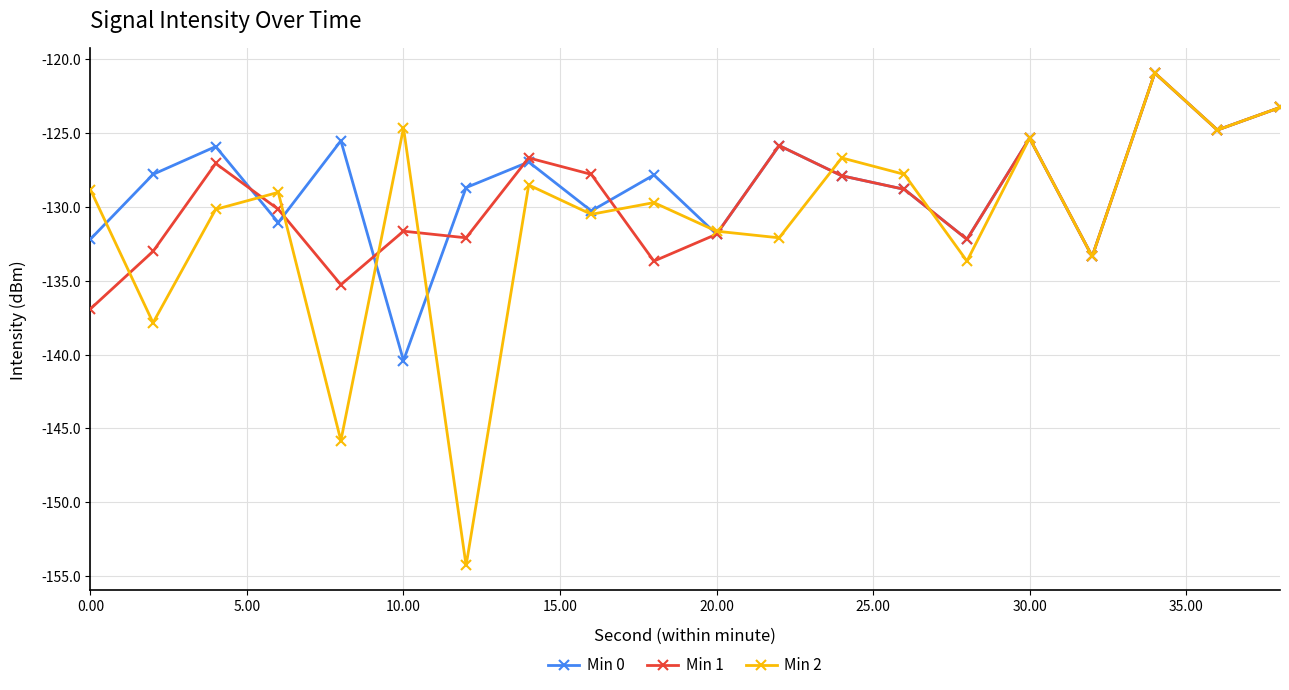

What is the maximum value shown in the chart?

-121.0